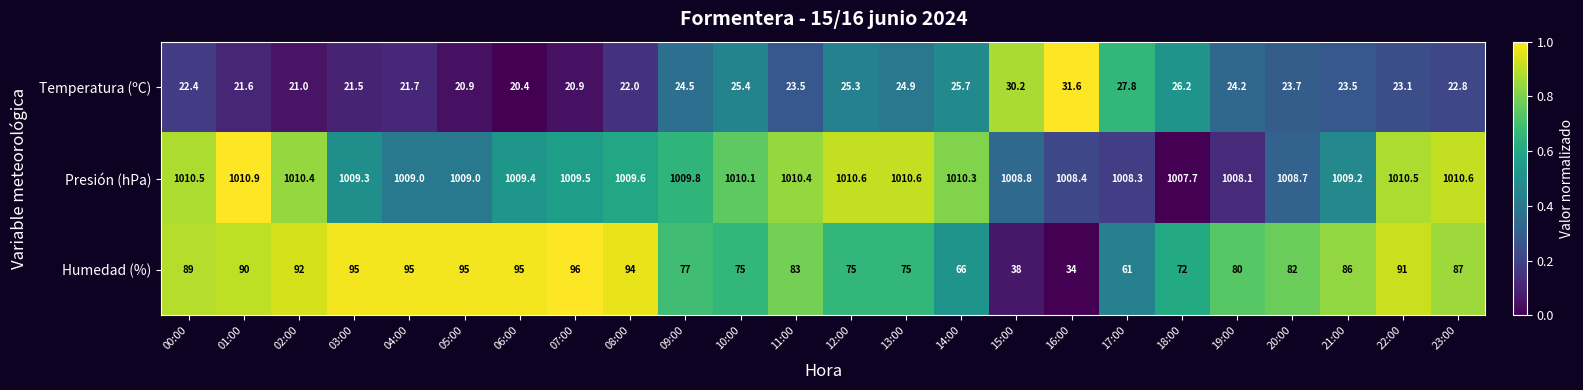

How many distinct data groups are displayed?

3